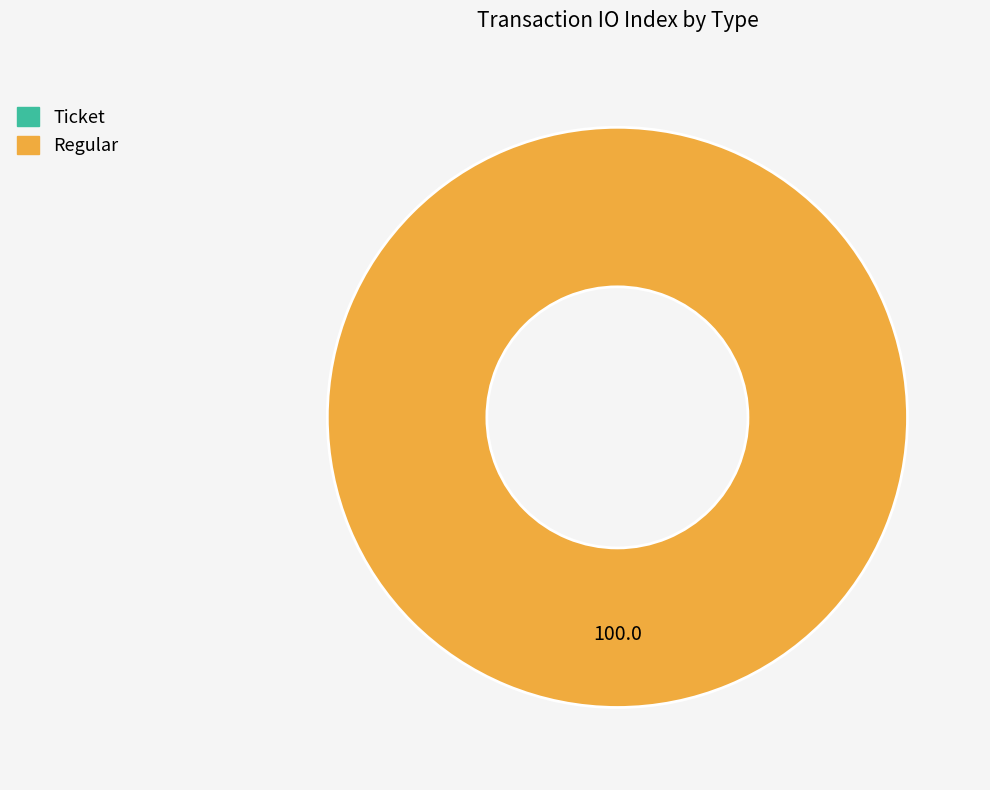

Which category accounts for the majority?

Regular